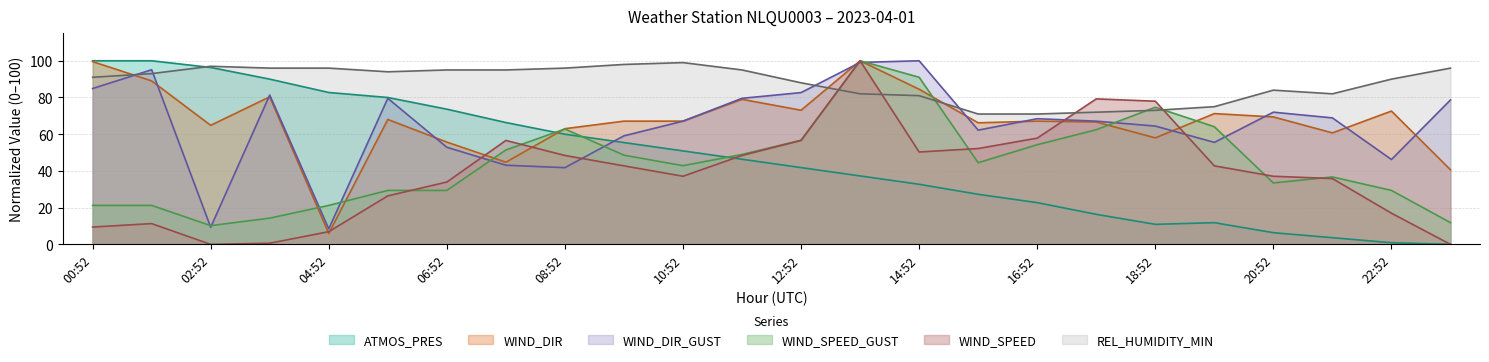

How many interior local peaks does the REL_HUMIDITY_MIN series have?

3